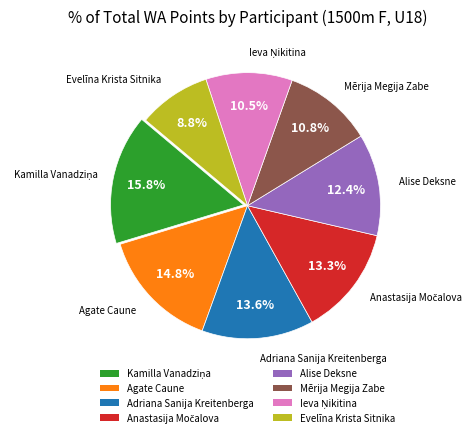

To the nearest percent, what portion does Alise Deksne represent?

12%